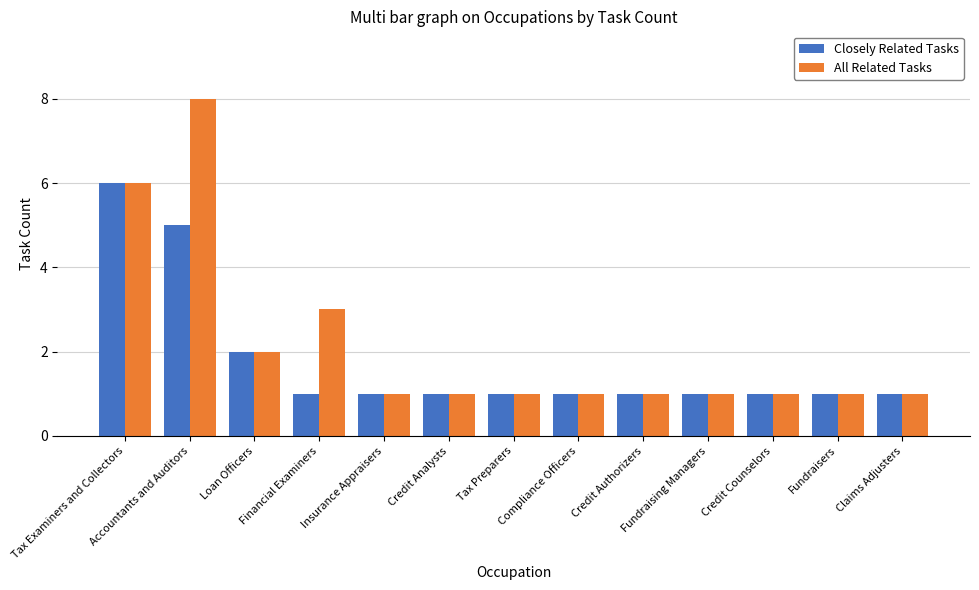

At how many categories does at least one series exceed 7?

1